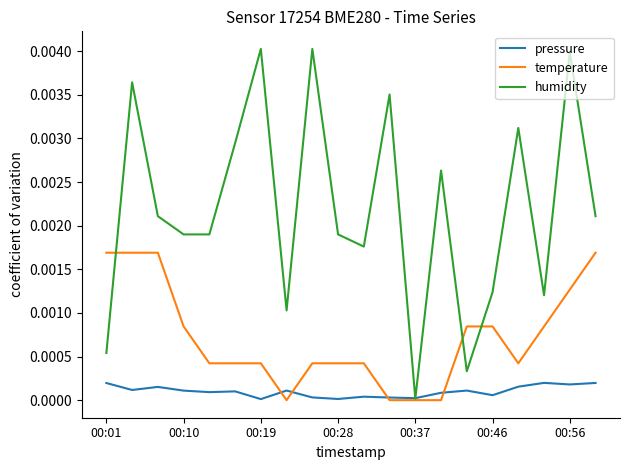

Which series has the largest range (max minus min)?

humidity